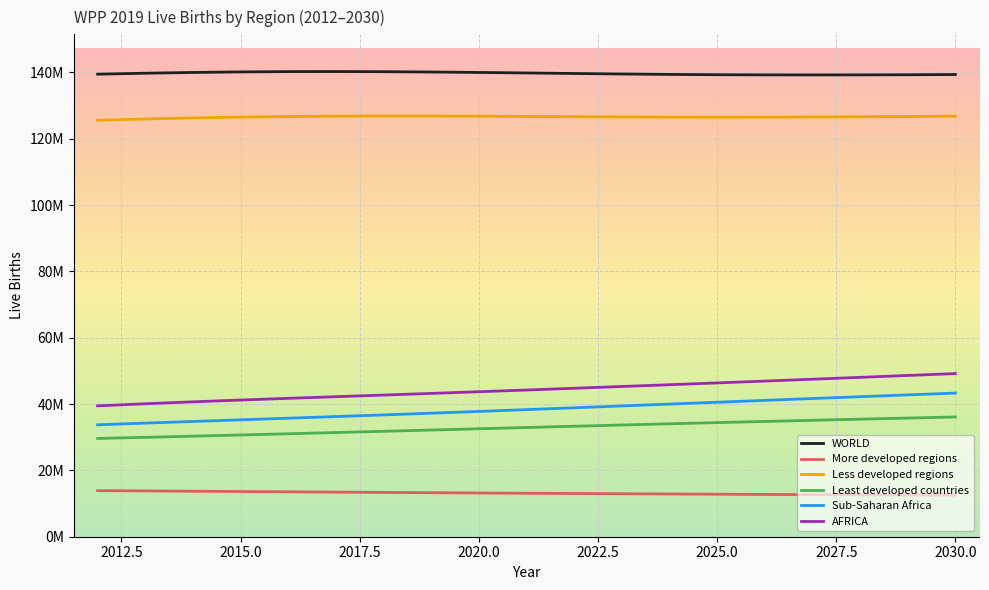

True or false: Less developed regions and AFRICA intersect in this chart.

False